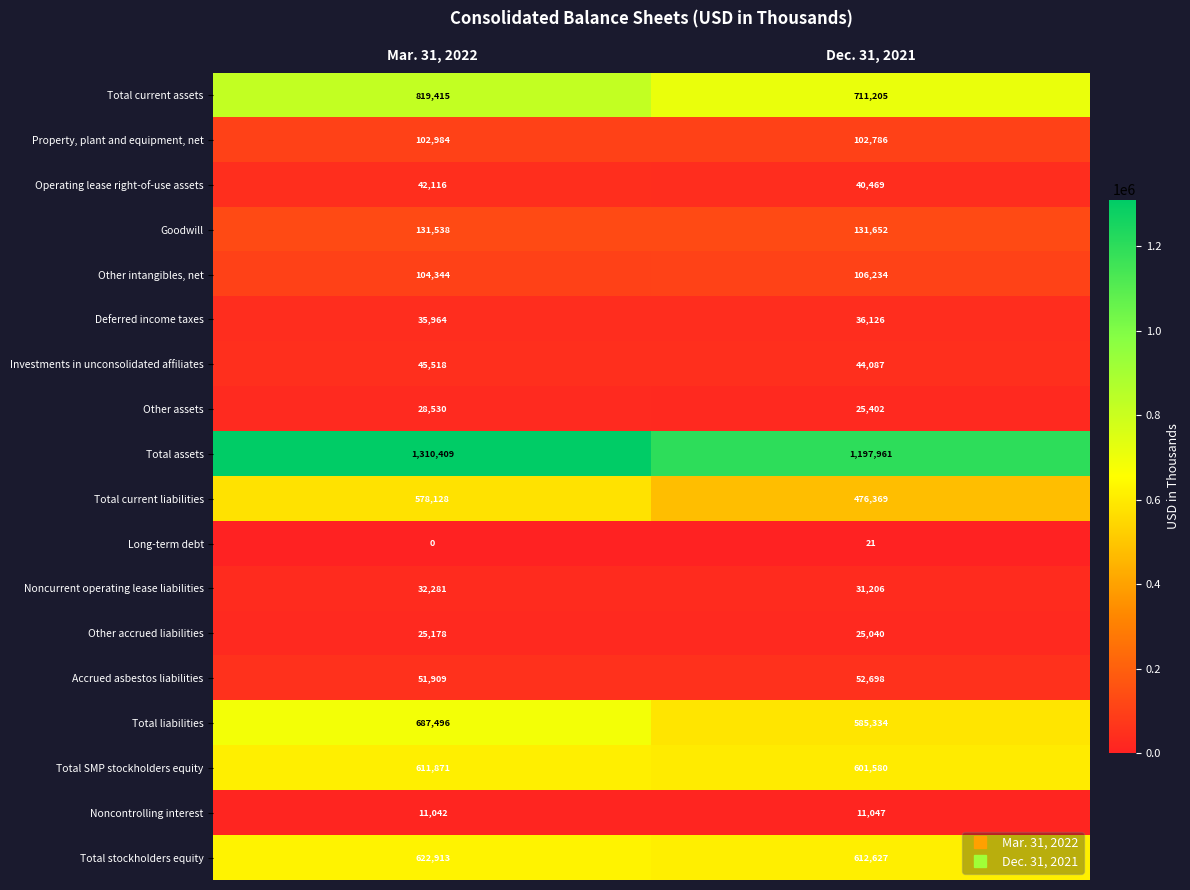

At which category is the sum across all series the highest?

Mar. 31, 2022